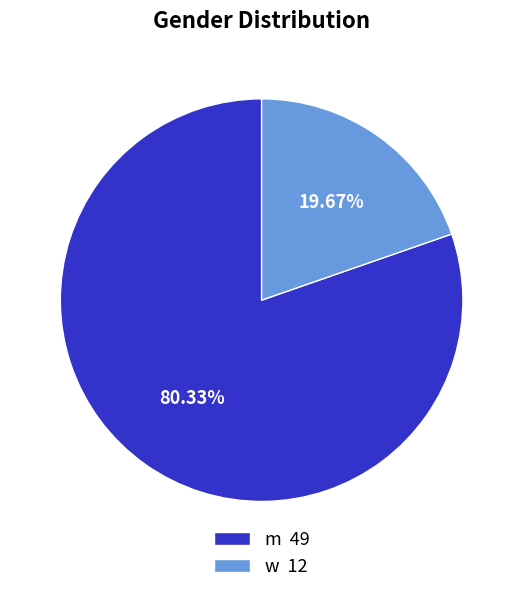

To the nearest percent, what is the difference between the largest and smallest slice percentages?

61%